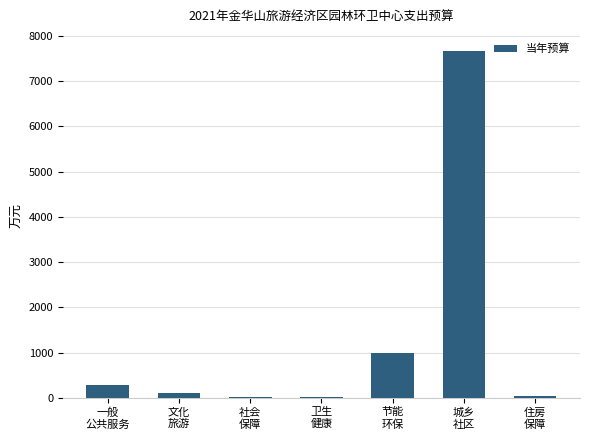

Which has a higher value, 城乡
社区 or 住房
保障?

城乡
社区